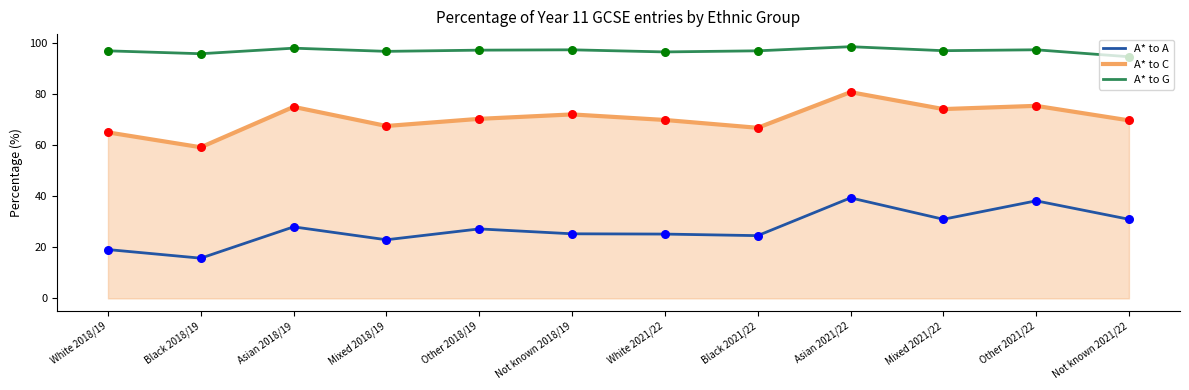

Which series has the widest spread of values?

A* to A